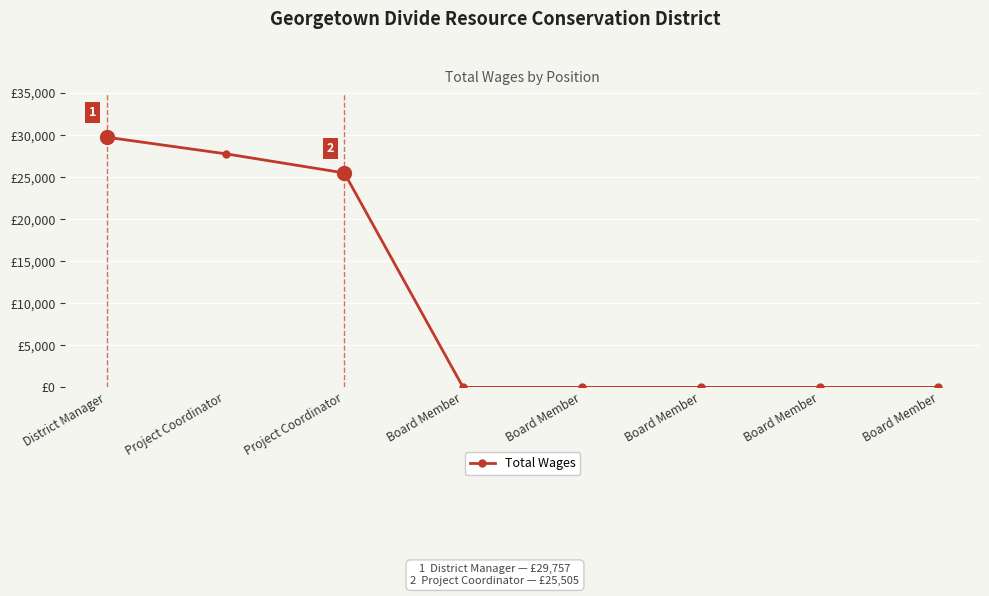

Reading left to right, what are all the values shown in this chart?

District Manager=29757	Project Coordinator=27785	Project Coordinator=25505	Board Member=0	Board Member=0	Board Member=0	Board Member=0	Board Member=0